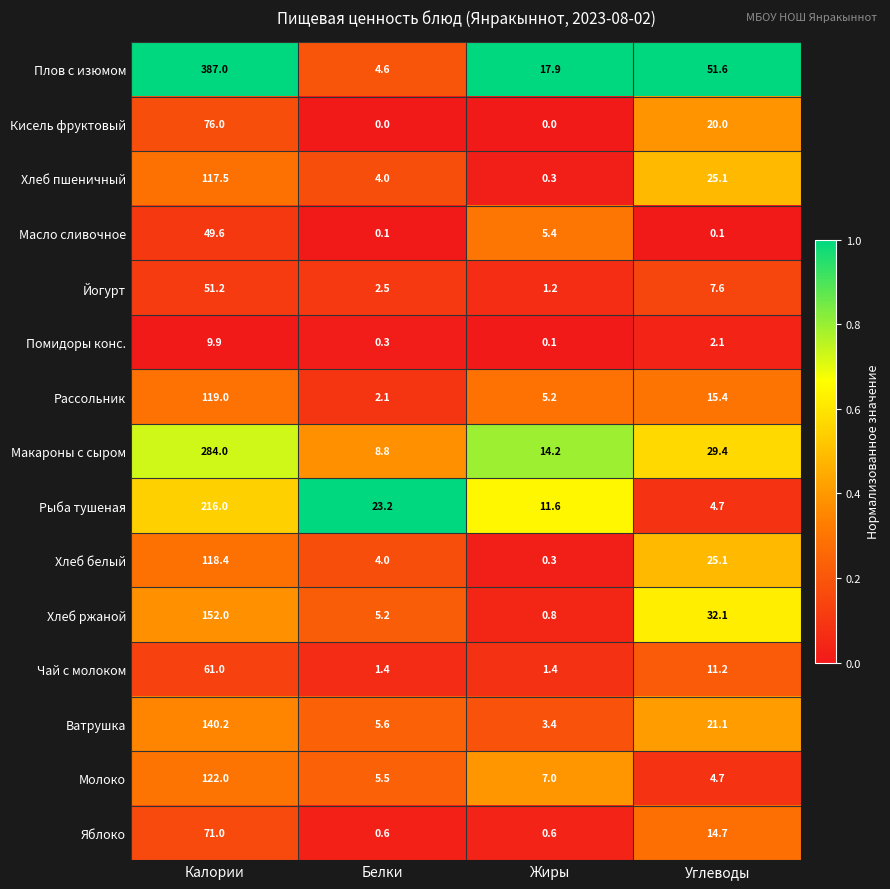

Which series has the largest range (max minus min)?

Плов с изюмом